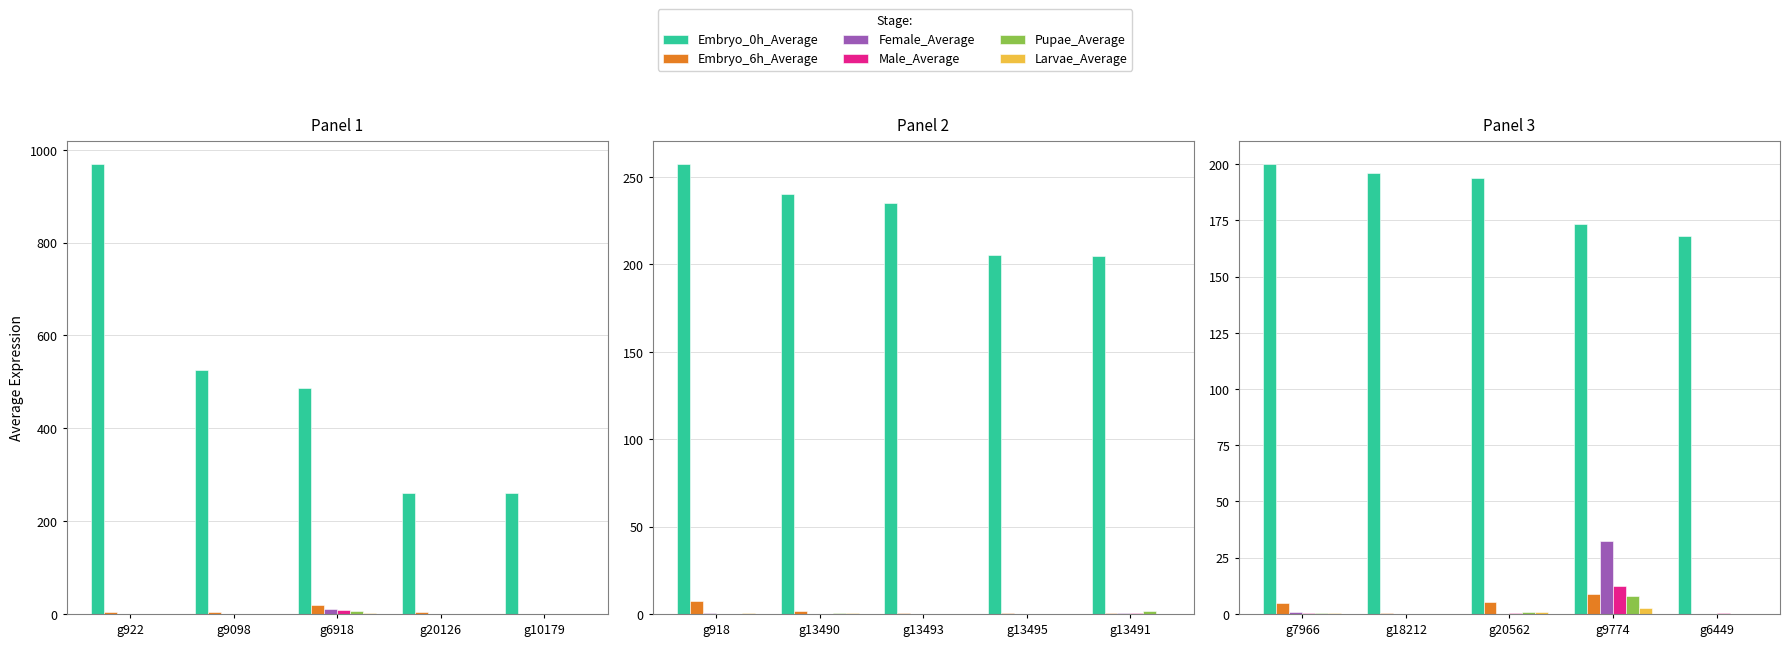

List the labels in order of Embryo_0h_Average value, largest first.

g918, g13490, g13493, g13495, g13491